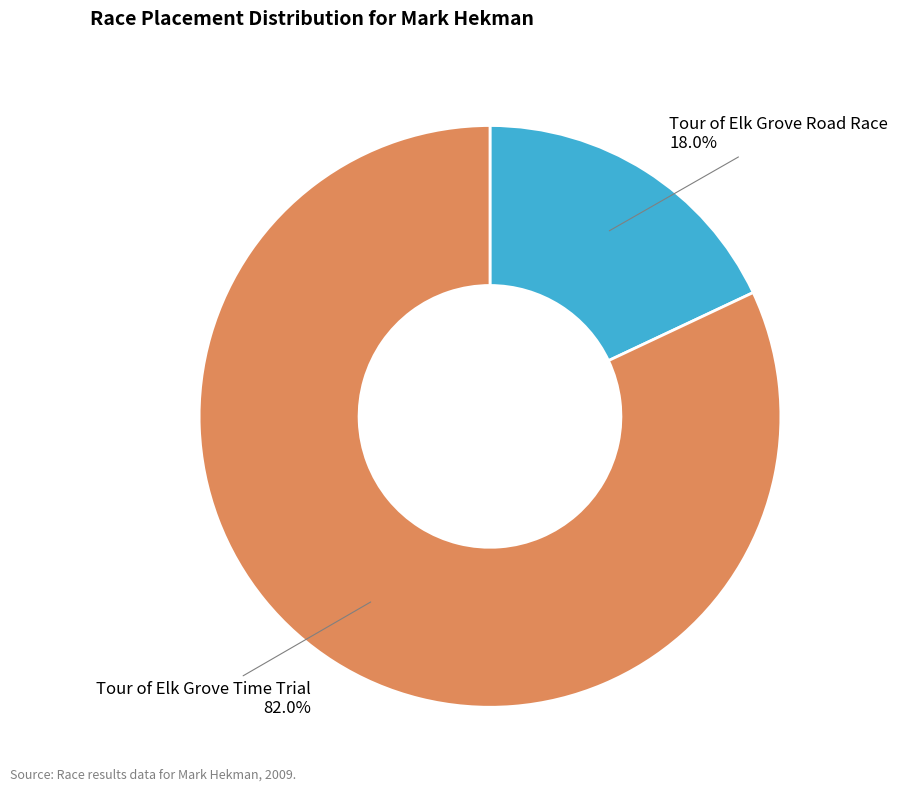

How many slices are in this pie chart?

2